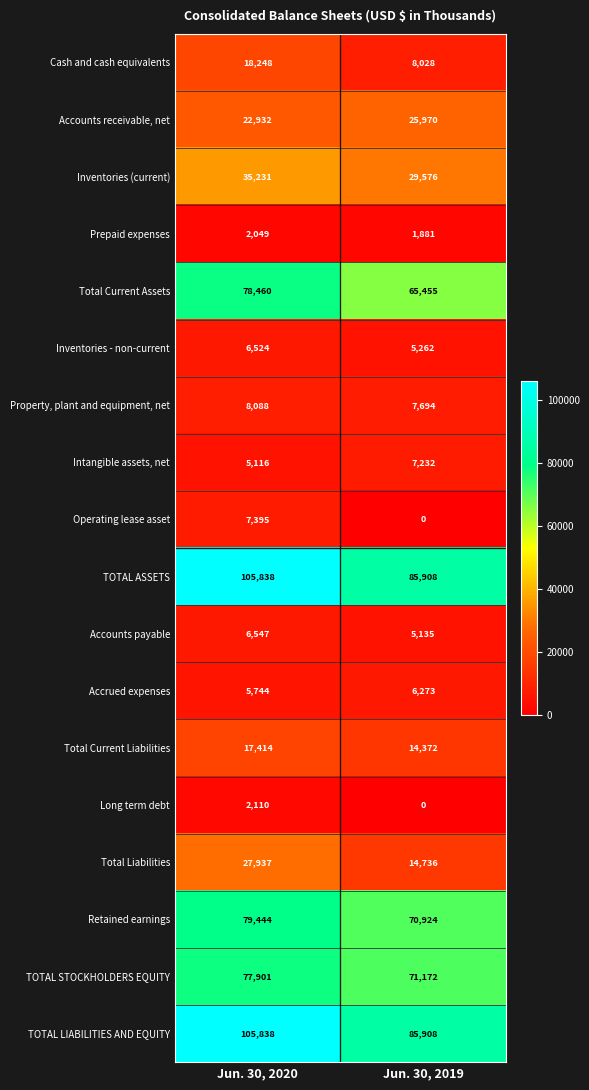

Count the number of data series in this chart.

18